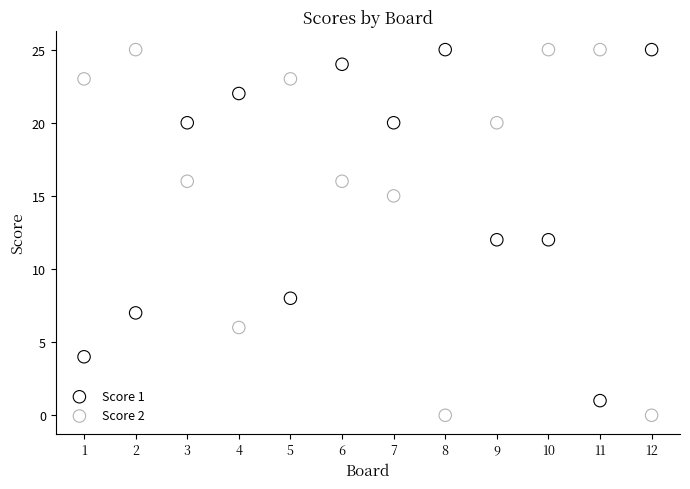

Across all data points, what is the range of Y values (max minus min)?

25